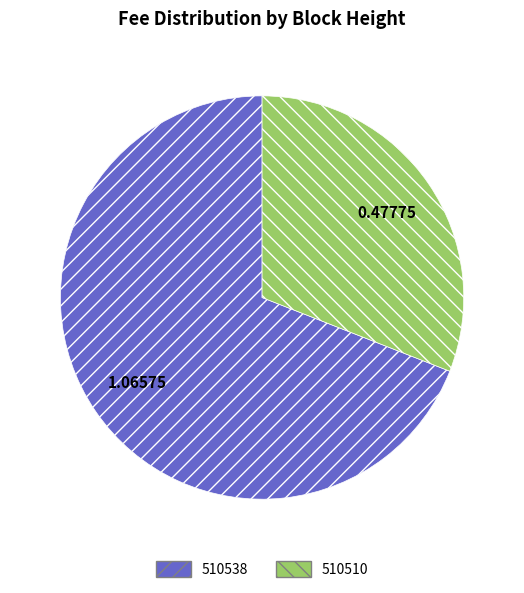

Does 510510 account for over 50% of the chart?

No